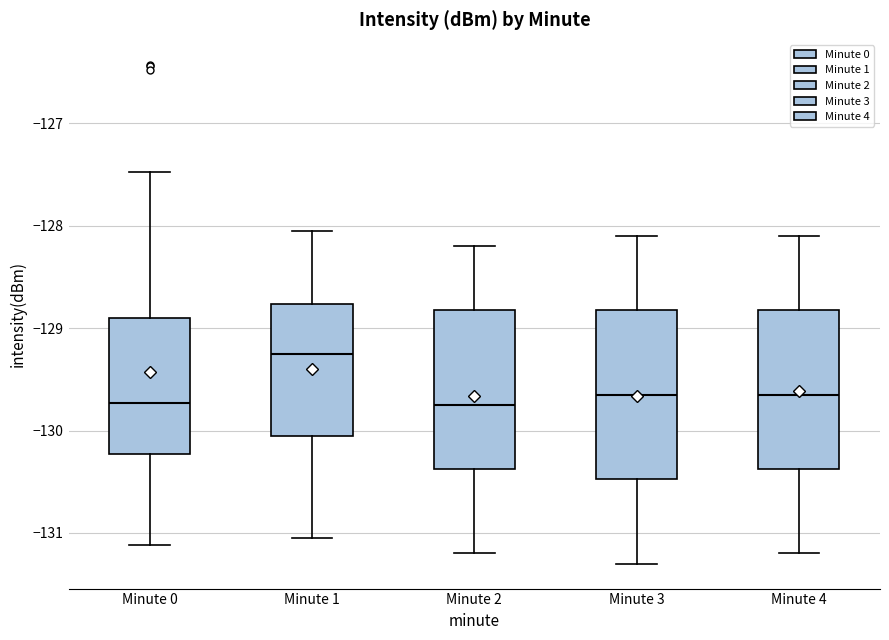

Reading left to right, transcribe this box plot: for each box, give where its median line is, the range the box spans, and where its two whiskers end, as read against the y-axis. The values are not printed on the chart, so give them approximately, as read against the axis.

Minute 0: median -129.7, box -130.2 to -128.9, whiskers -131.1 to -127.5
Minute 1: median -129.2, box -130.1 to -128.8, whiskers -131.1 to -128.1
Minute 2: median -129.7, box -130.4 to -128.8, whiskers -131.2 to -128.2
Minute 3: median -129.6, box -130.5 to -128.8, whiskers -131.3 to -128.1
Minute 4: median -129.6, box -130.4 to -128.8, whiskers -131.2 to -128.1